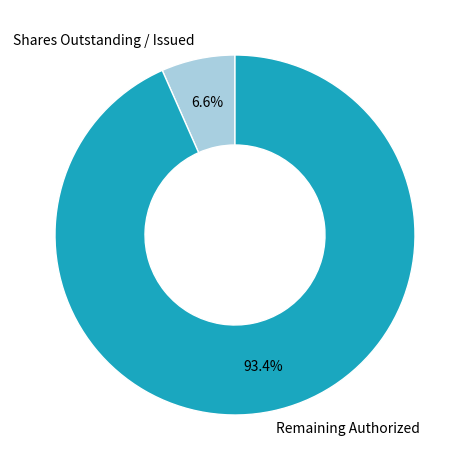

Combined, do Shares Outstanding / Issued and Remaining Authorized account for over 50%?

Yes